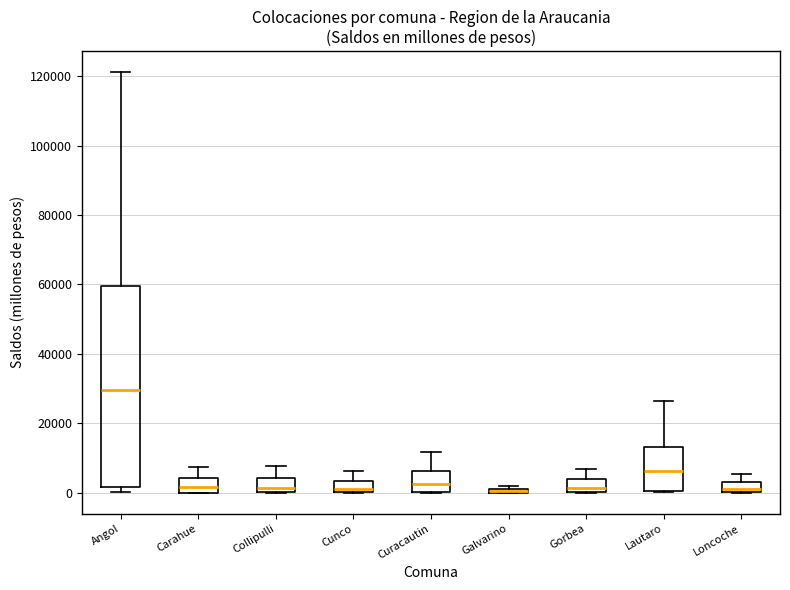

Where does the median line of the box for Carahue sit on the y-axis? The values are not printed on the chart, so give them approximately, as read against the axis.

2000